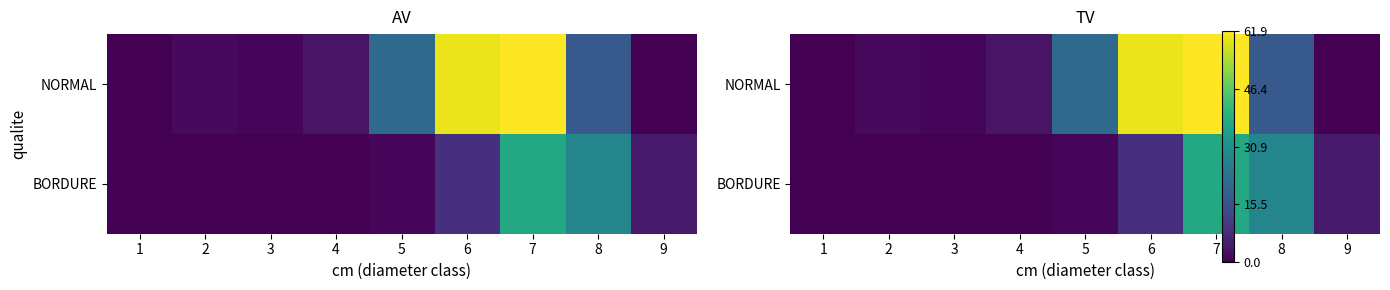

At which label is NORMAL closest to 30?

5